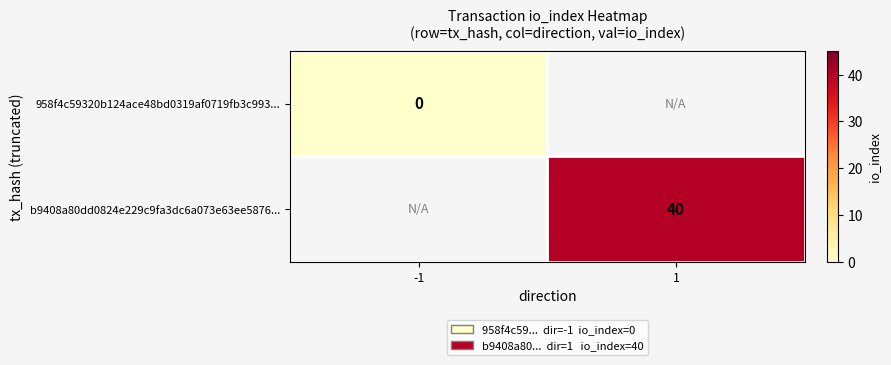

At how many categories does at least one series exceed 0?

1